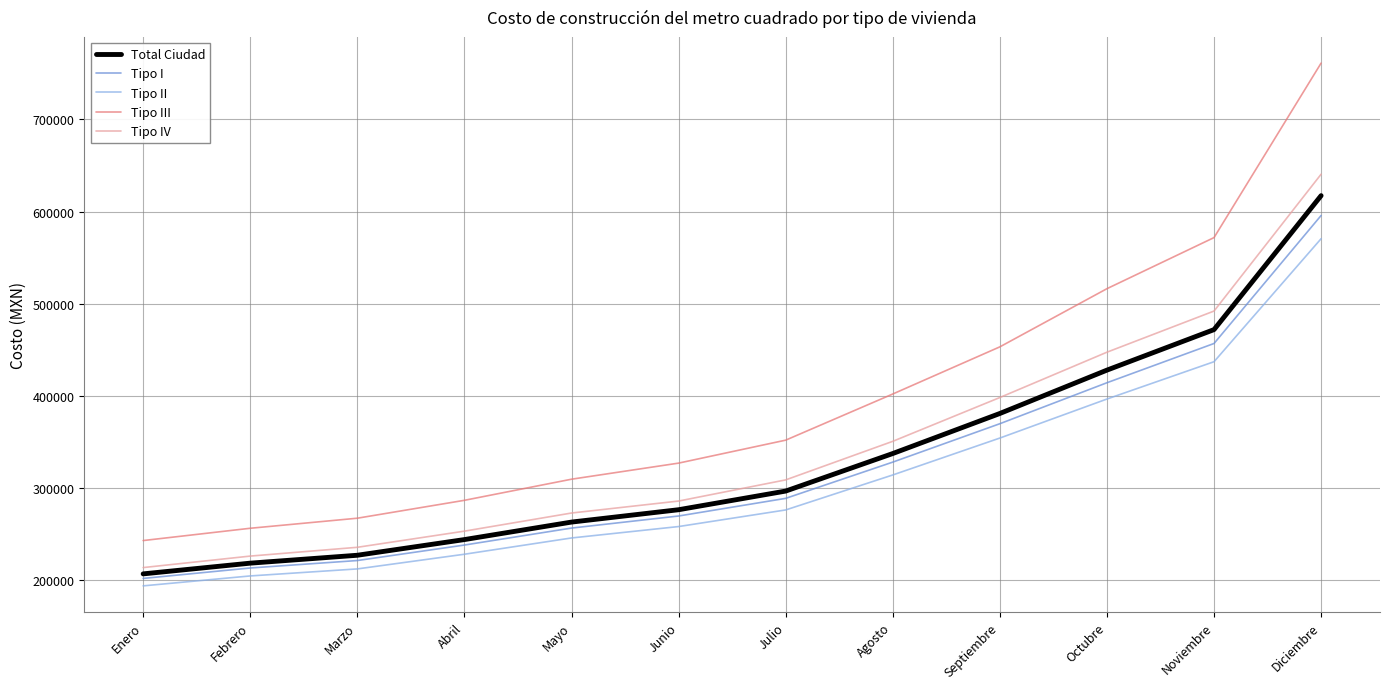

True or false: Tipo III has more than 2 points higher than both neighbors.

False